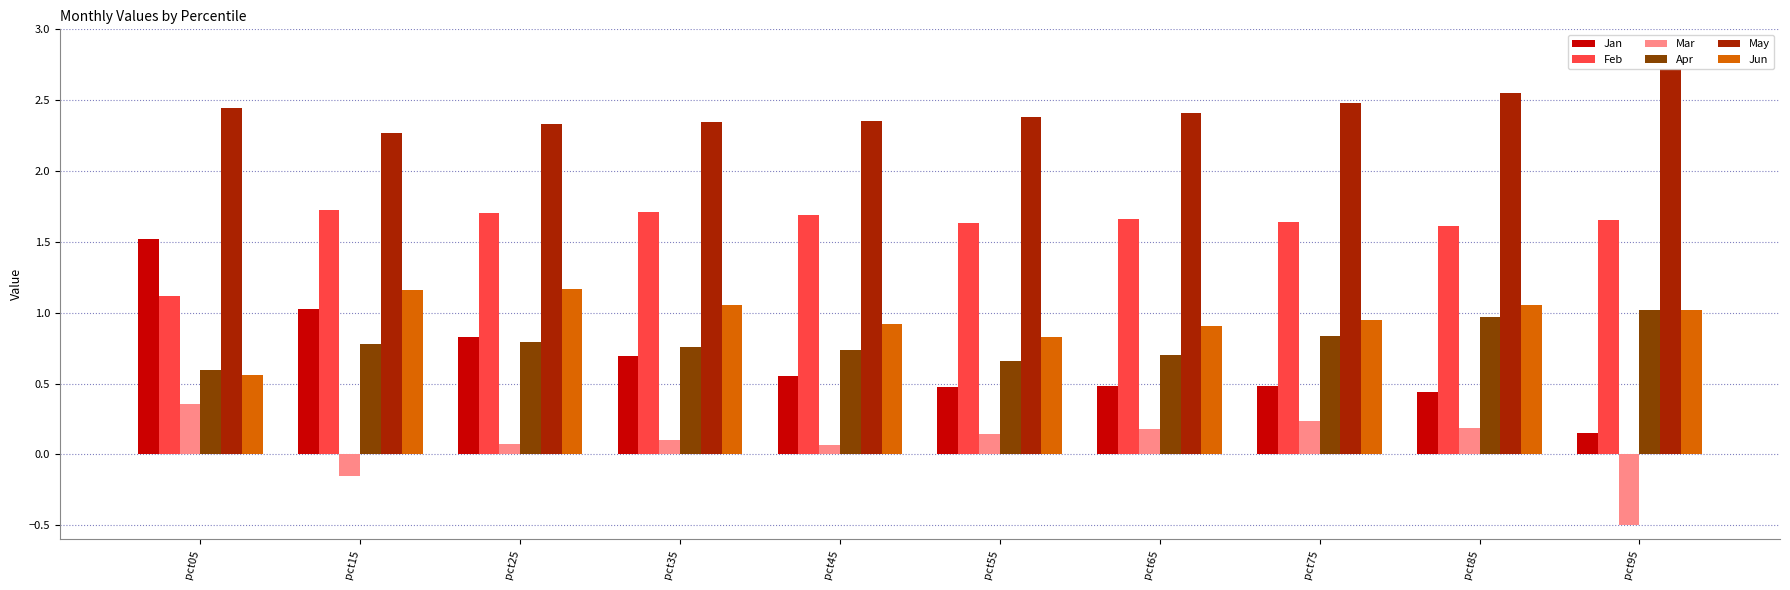

Rank the series by their maximum value, from lowest to highest.

Mar, Apr, Jun, Jan, Feb, May